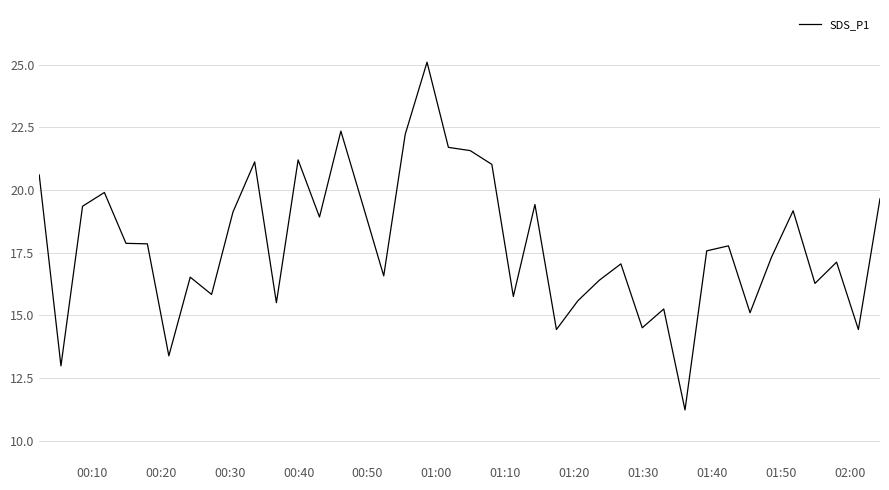

What is the maximum value shown in the chart?

25.1